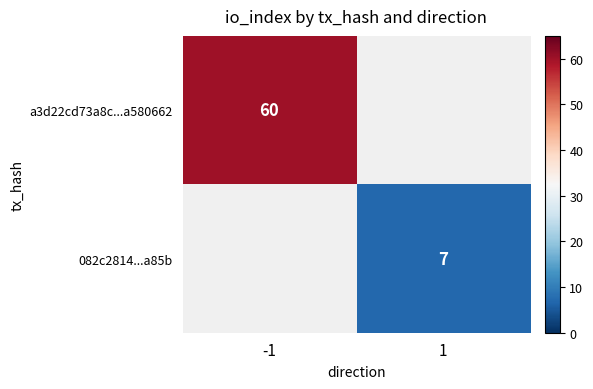

Is it true that 082c2814...a85b equals 7 at 1?

True